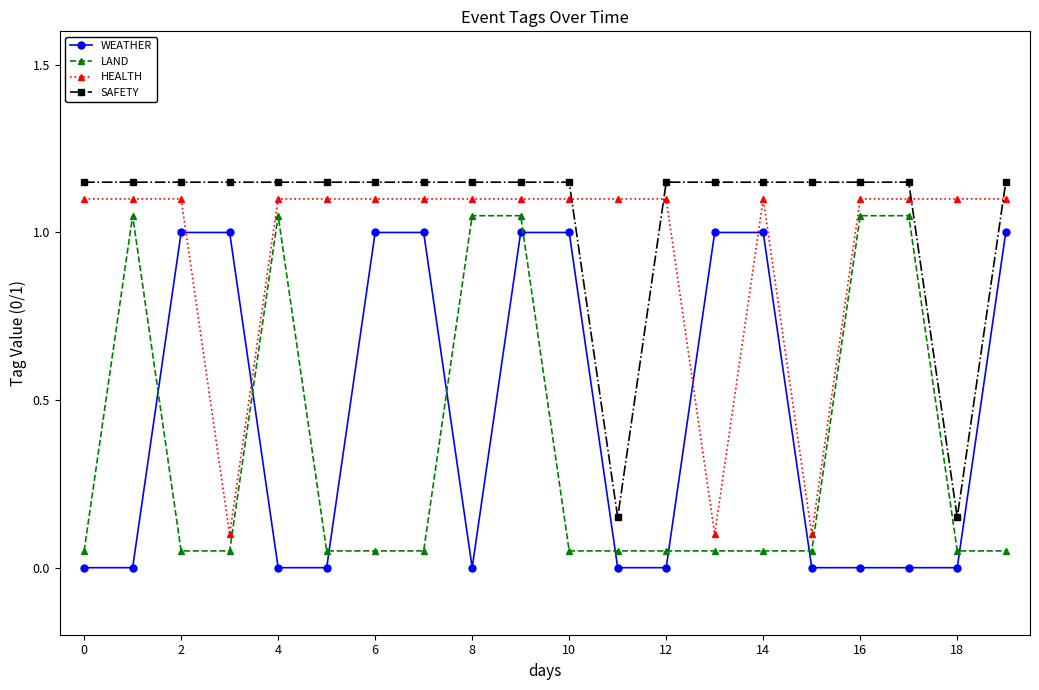

Does the chart display data point markers on the line(s)?

Yes